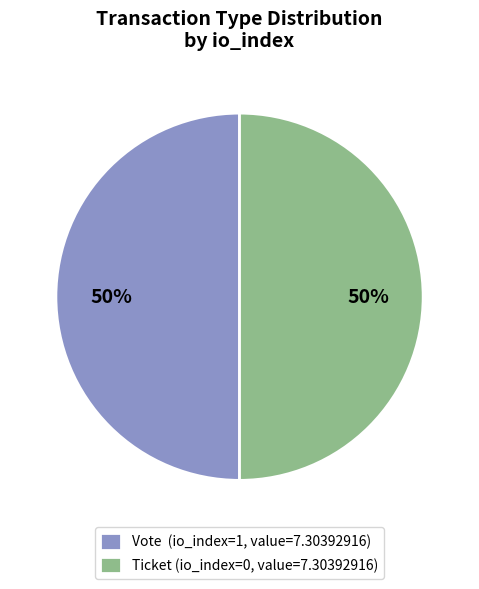

True or false: Vote (io_index=1, value=7.30392916) accounts for 41% of the total.

False